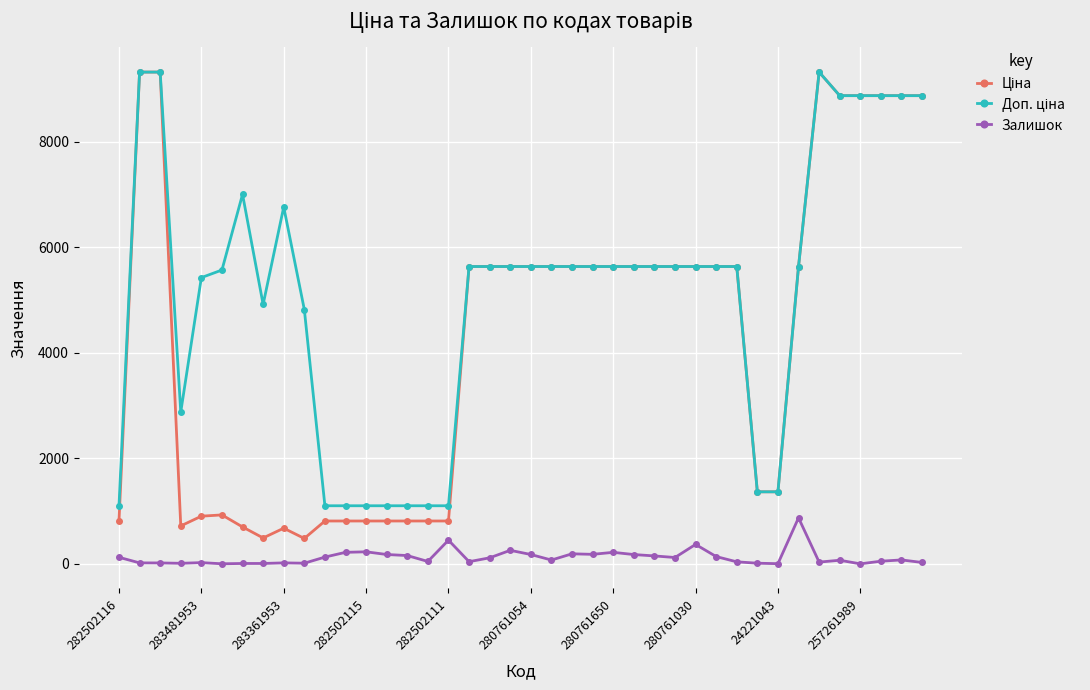

What is the maximum value shown in the chart?

9321.4